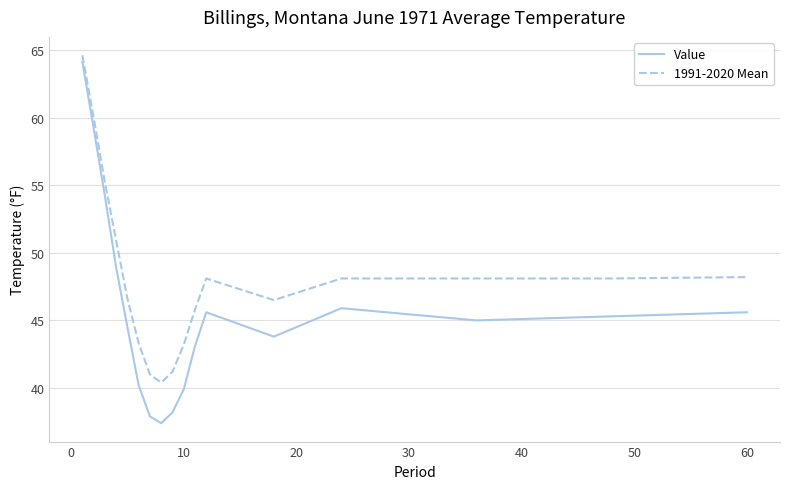

True or false: 1991-2020 Mean and Value intersect in this chart.

False